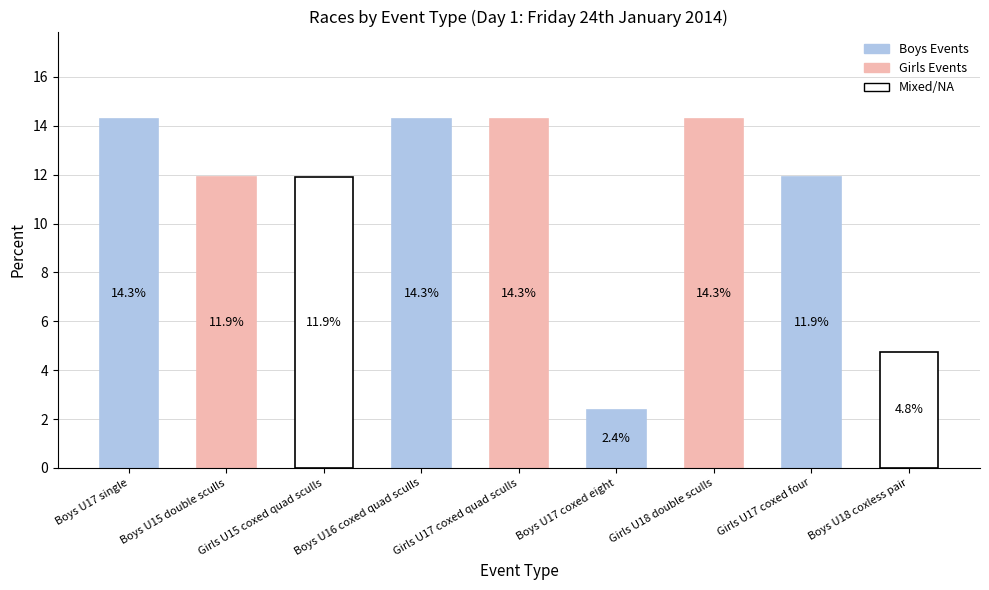

What is the label of the 8th bar from the right?

Boys U15 double sculls